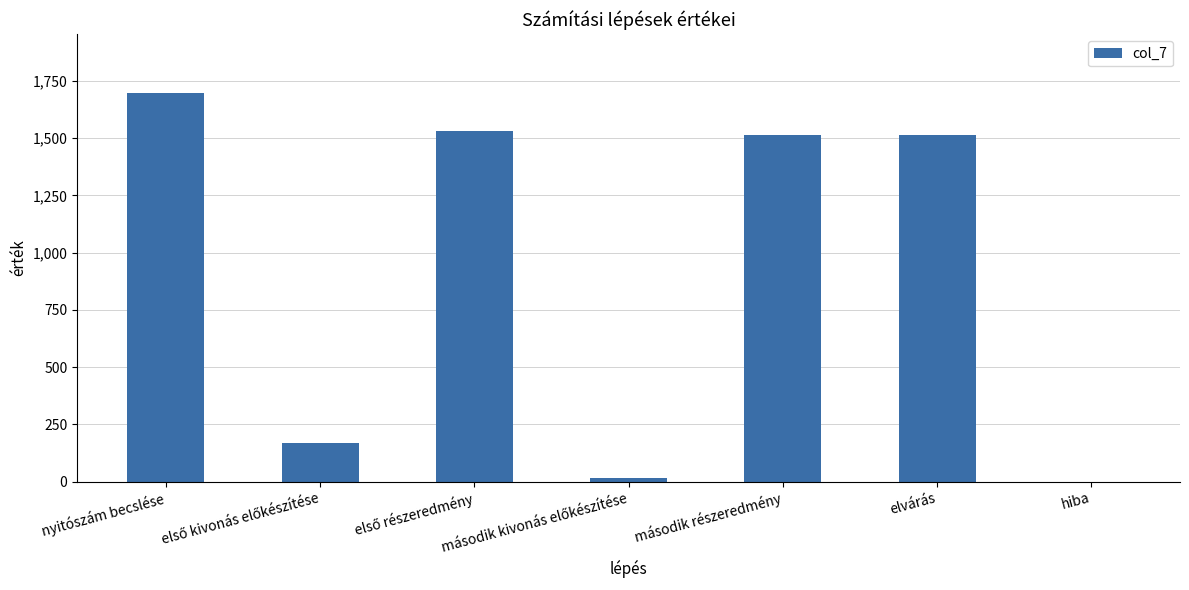

Which label corresponds to the largest value in the chart?

nyitószám becslése